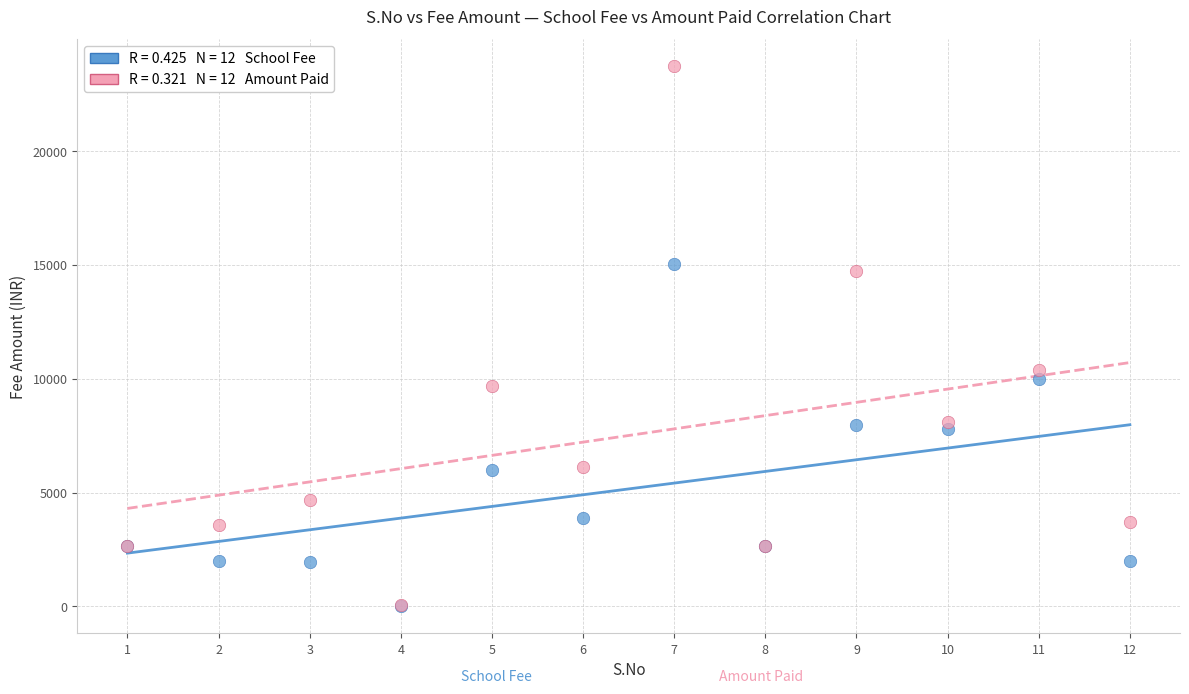

Across all series, what Y value is closest to 11865?

10400